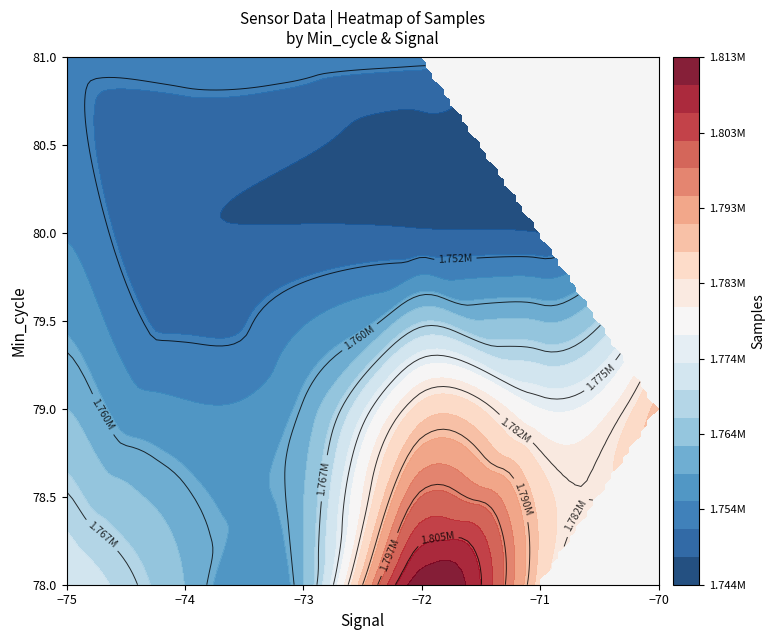

The Signal series shows -98 at 26. True or false?

False